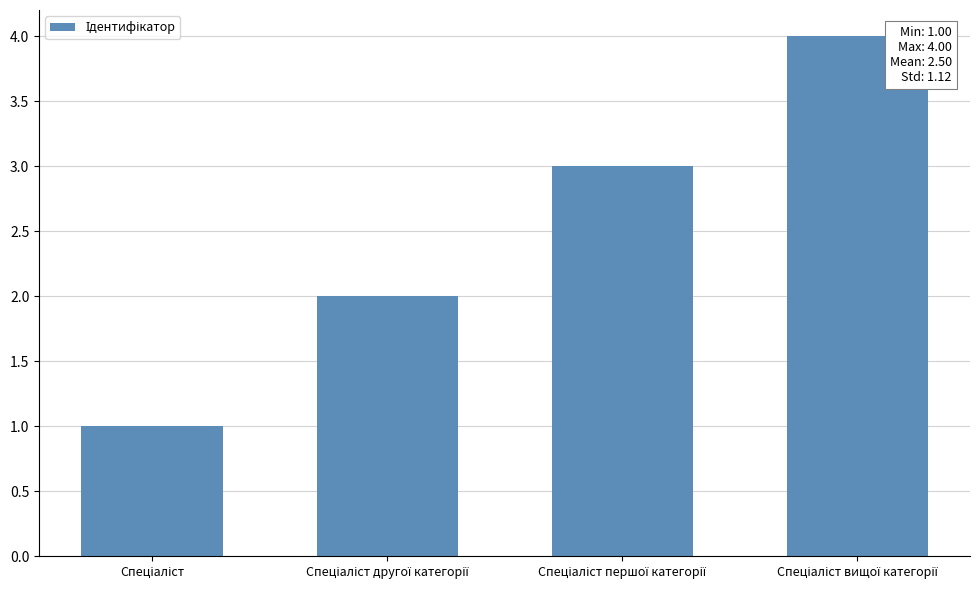

What is the sum of all values?

10